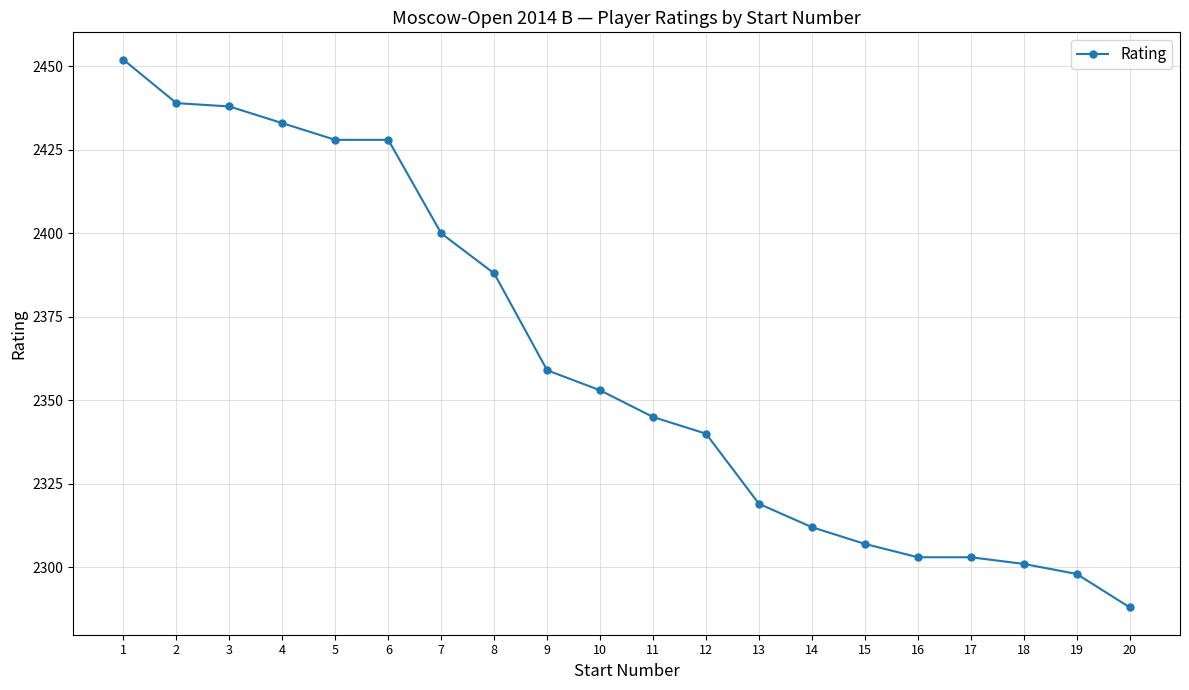

Which has a higher value, 11 or 1?

1